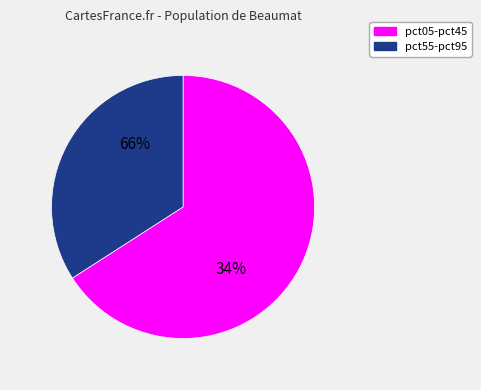

What is the largest slice in the pie chart?

pct05